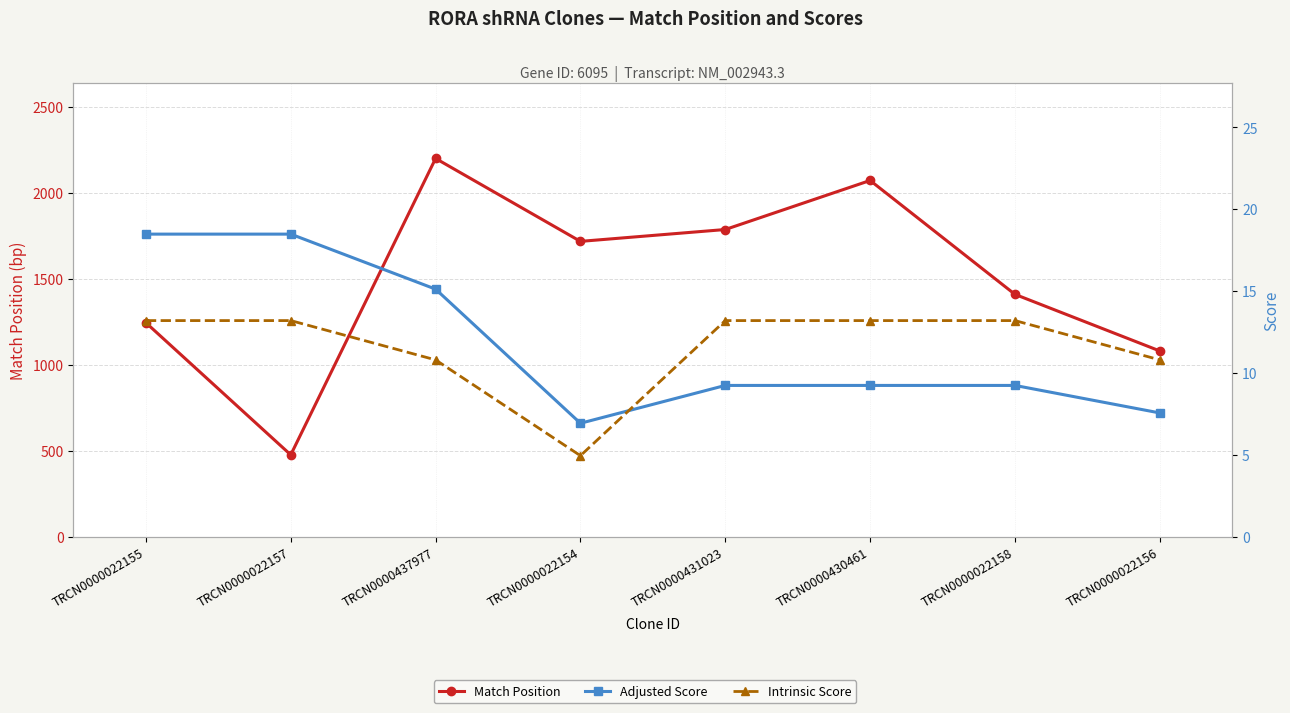

What is the label of the 2nd point from the left?

TRCN0000022157